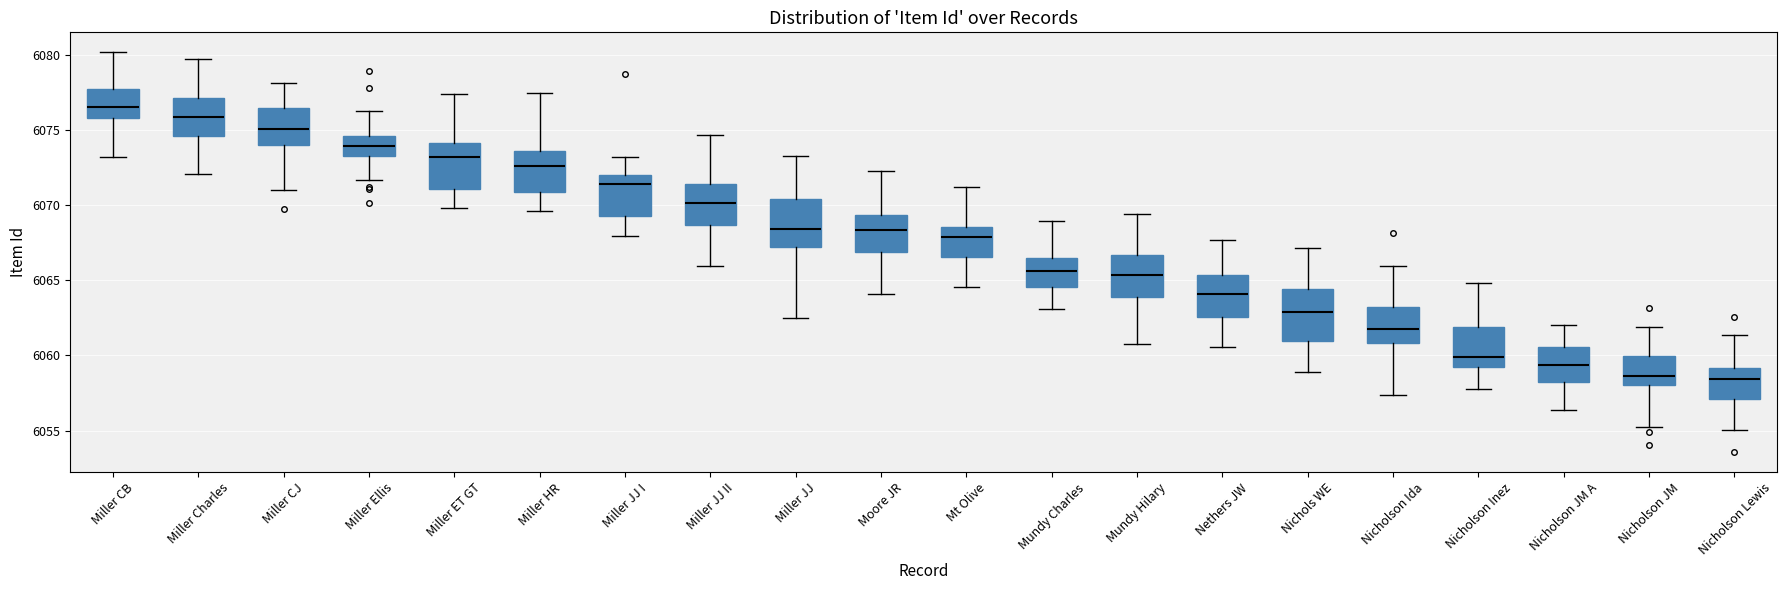

Reading left to right, read every box against the y-axis: the position of its median line, the range the box covers, and the ends of its whiskers. The values are not printed on the chart, so give them approximately, as read against the axis.

Miller CB: median 6076.5, box 6076.0 to 6077.5, whiskers 6073.0 to 6080.0
Miller Charles: median 6076.0, box 6074.5 to 6077.0, whiskers 6072.0 to 6079.5
Miller CJ: median 6075.0, box 6074.0 to 6076.5, whiskers 6071.0 to 6078.0
Miller Ellis: median 6074.0, box 6073.0 to 6074.5, whiskers 6071.5 to 6076.5
Miller ET GT: median 6073.0, box 6071.0 to 6074.0, whiskers 6070.0 to 6077.5
Miller HR: median 6072.5, box 6071.0 to 6073.5, whiskers 6069.5 to 6077.5
Miller JJ I: median 6071.5, box 6069.5 to 6072.0, whiskers 6068.0 to 6073.0
Miller JJ II: median 6070.0, box 6068.5 to 6071.5, whiskers 6066.0 to 6074.5
Miller JJ: median 6068.5, box 6067.0 to 6070.5, whiskers 6062.5 to 6073.0
Moore JR: median 6068.5, box 6067.0 to 6069.5, whiskers 6064.0 to 6072.5
Mt Olive: median 6068.0, box 6066.5 to 6068.5, whiskers 6064.5 to 6071.0
Mundy Charles: median 6065.5, box 6064.5 to 6066.5, whiskers 6063.0 to 6069.0
Mundy Hilary: median 6065.5, box 6064.0 to 6066.5, whiskers 6061.0 to 6069.5
Nethers JW: median 6064.0, box 6062.5 to 6065.5, whiskers 6060.5 to 6067.5
Nichols WE: median 6063.0, box 6061.0 to 6064.5, whiskers 6059.0 to 6067.0
Nicholson Ida: median 6062.0, box 6061.0 to 6063.0, whiskers 6057.5 to 6066.0
Nicholson Inez: median 6060.0, box 6059.5 to 6062.0, whiskers 6058.0 to 6065.0
Nicholson JM A: median 6059.5, box 6058.0 to 6060.5, whiskers 6056.5 to 6062.0
Nicholson JM: median 6058.5, box 6058.0 to 6060.0, whiskers 6055.5 to 6062.0
Nicholson Lewis: median 6058.5, box 6057.0 to 6059.0, whiskers 6055.0 to 6061.5